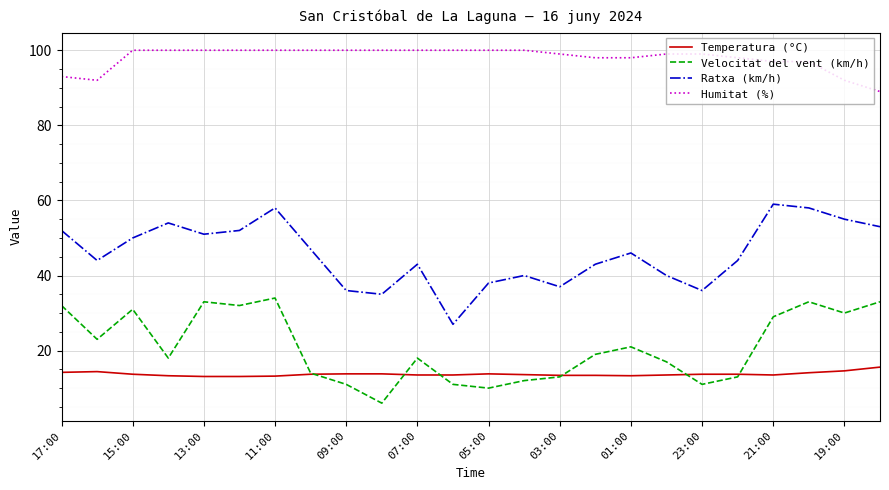

Which series has the largest total across all categories?

Humitat (%)